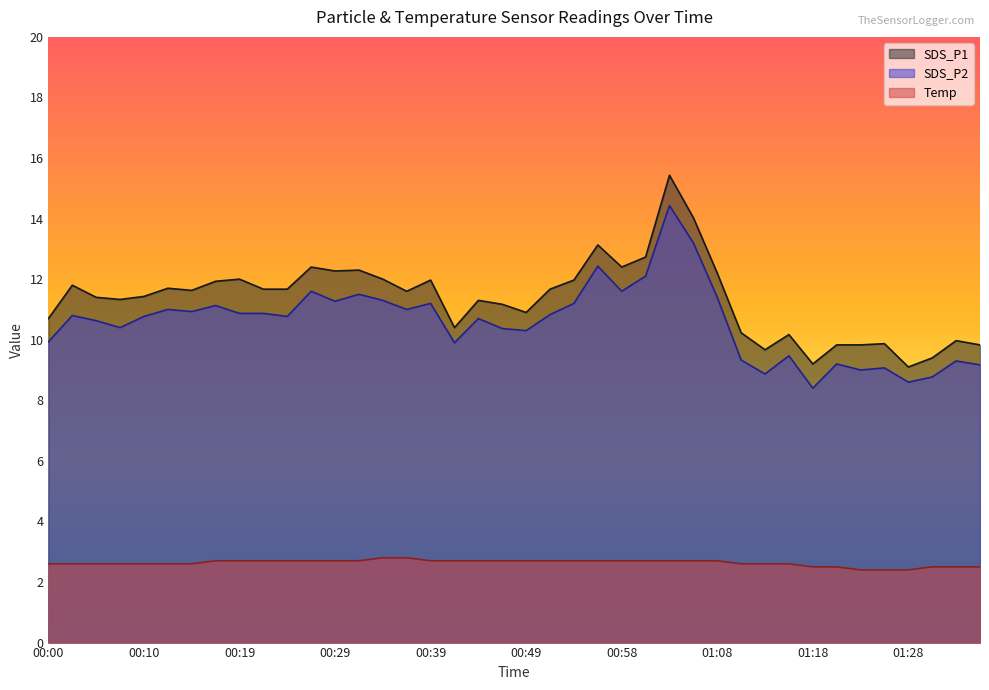

What is the lowest value of the Temp series?

2.4